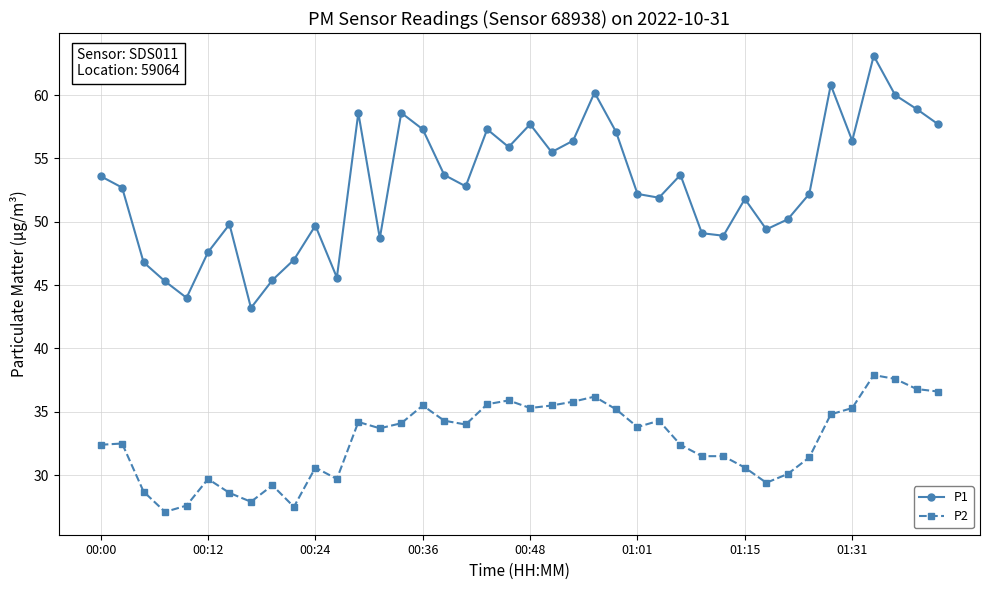

What is the value of the P2 point at the 25th from the left?

35.2